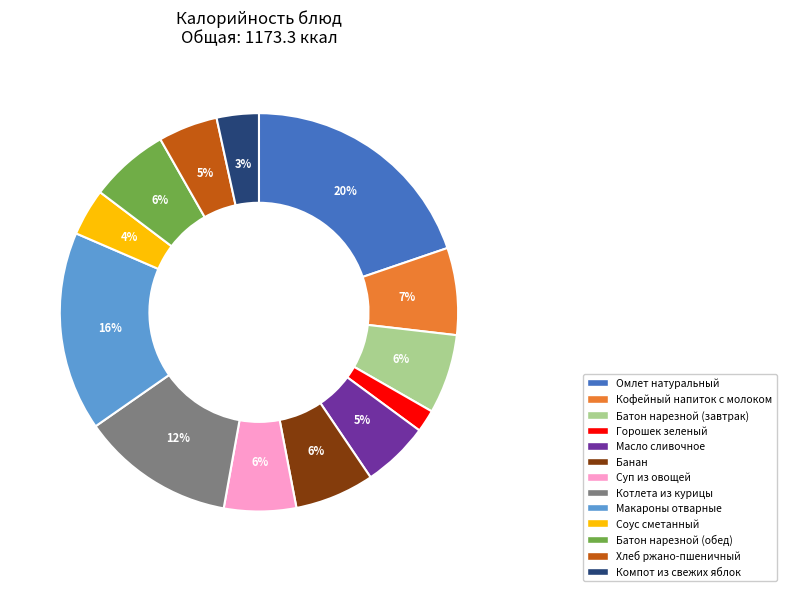

The Компот из свежих яблок slice represents 3% of the pie. True or false?

True